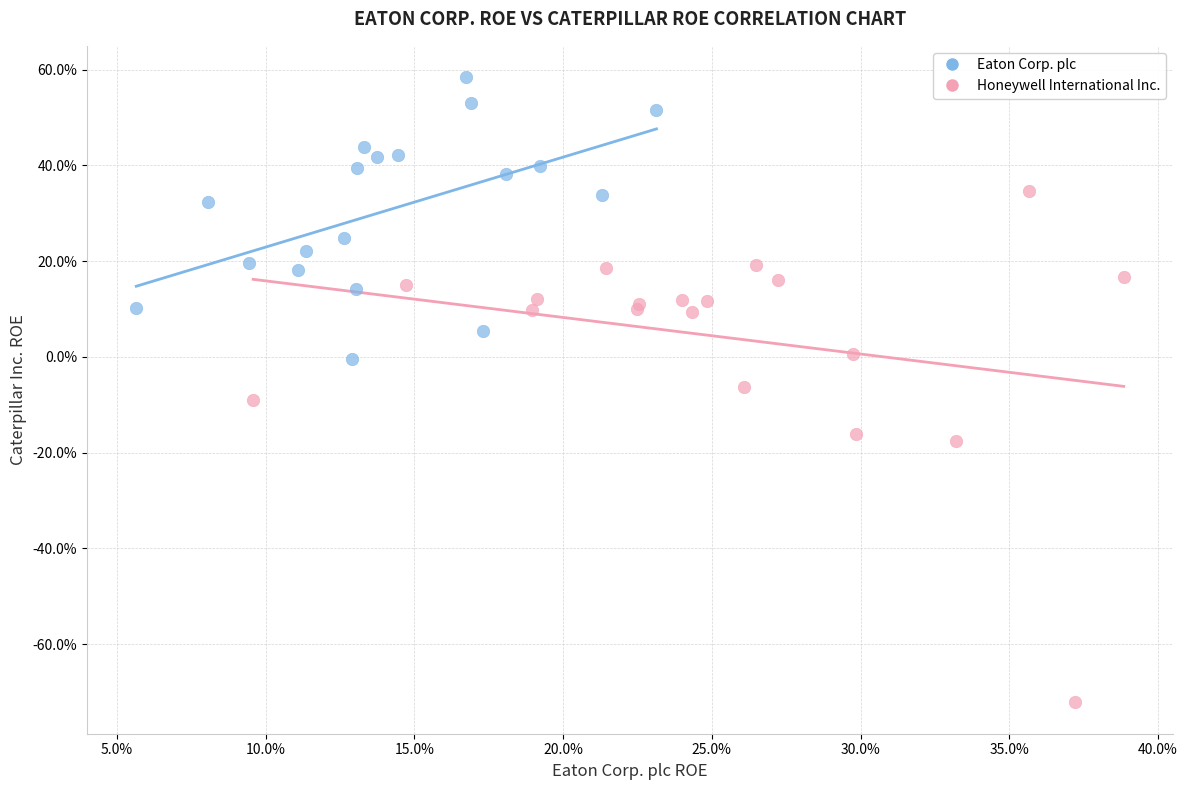

What are all the series names shown in the legend?

Eaton Corp. plc, Honeywell International Inc.